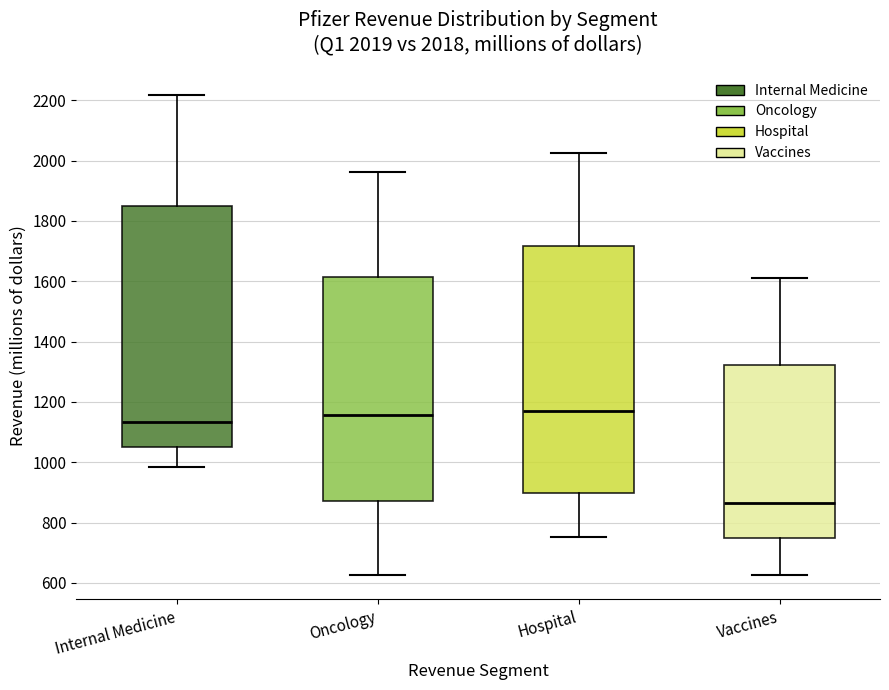

Which box has the lowest median line?

Vaccines